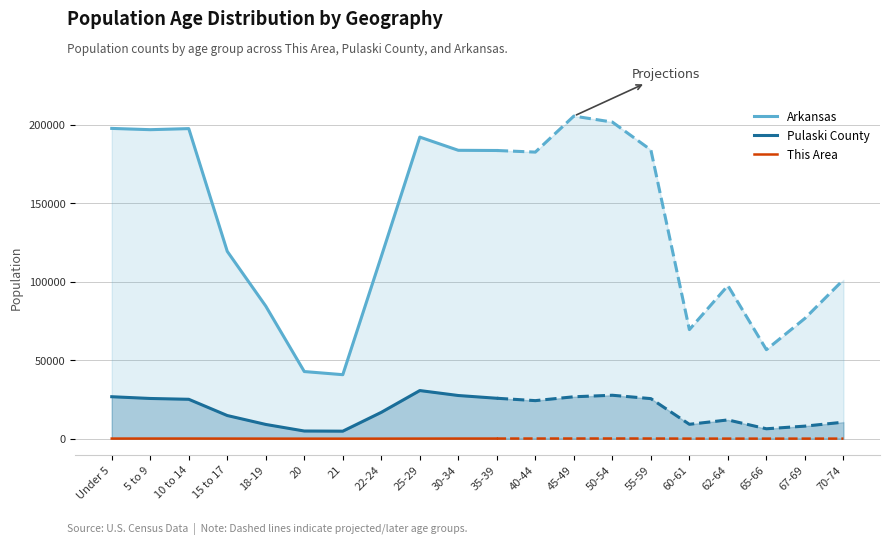

What are all the series names shown in the legend?

Arkansas, Pulaski County, This Area